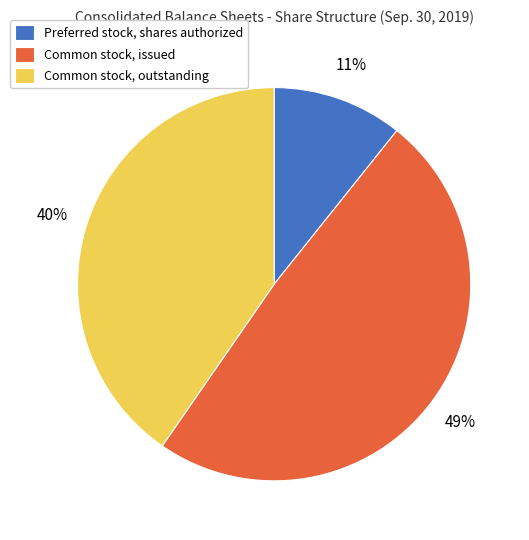

Rank the categories by value from lowest to highest.

Preferred stock, shares authorized, Common stock, outstanding, Common stock, issued